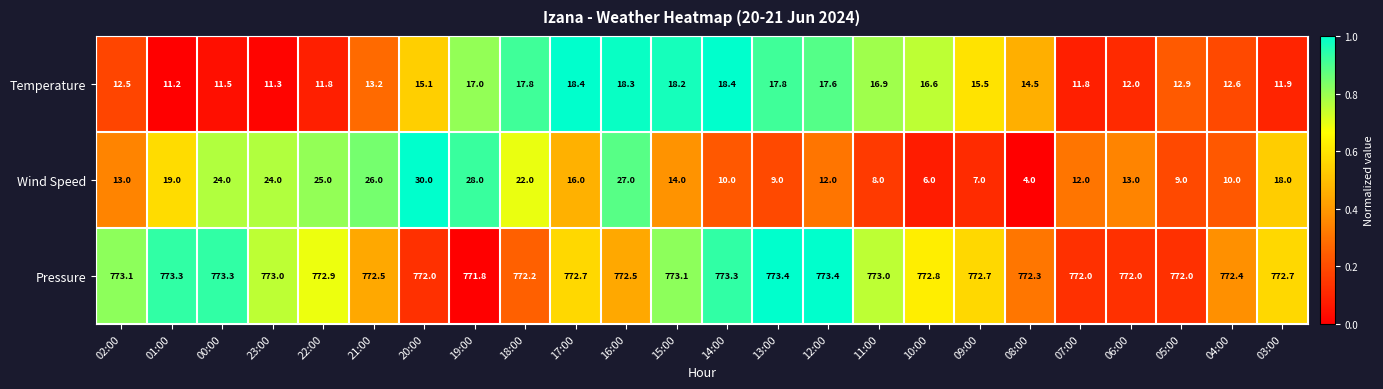

What is the difference between the Temperature values at 17:00 and 01:00?

7.2